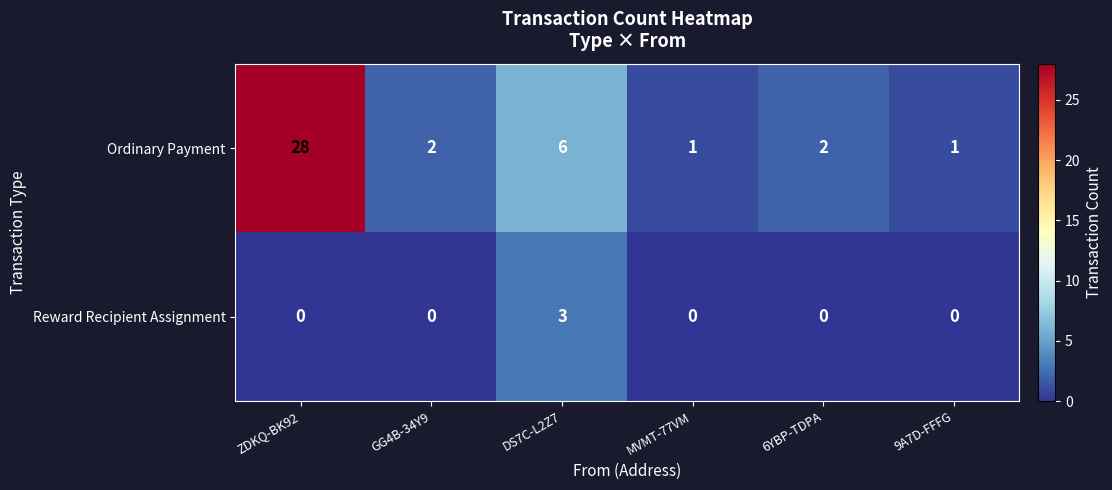

At which label is Ordinary Payment closest to 14?

DS7C-L2Z7